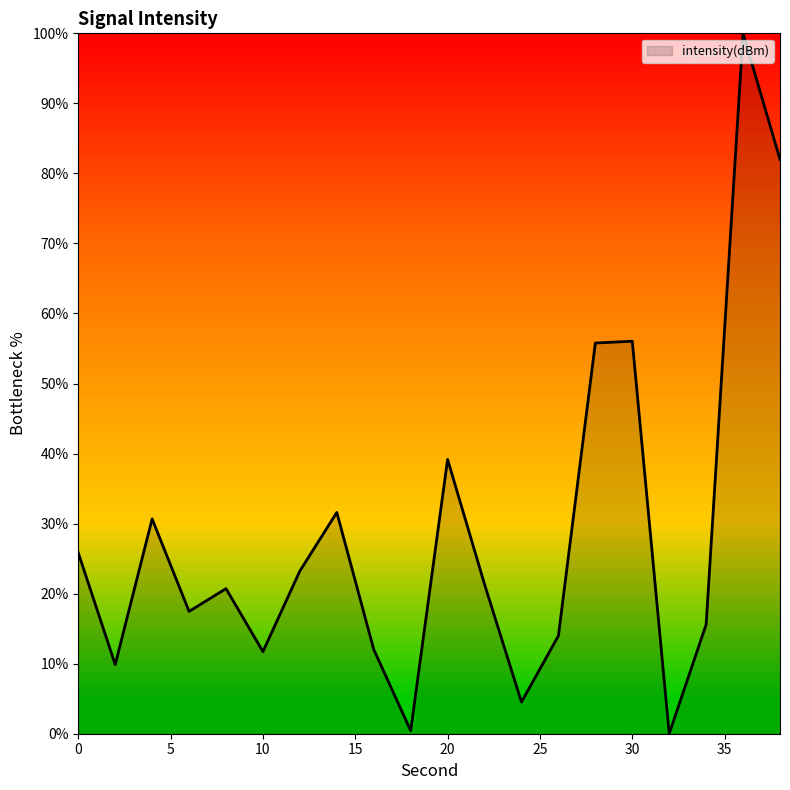

What is the greatest value displayed?

100.0